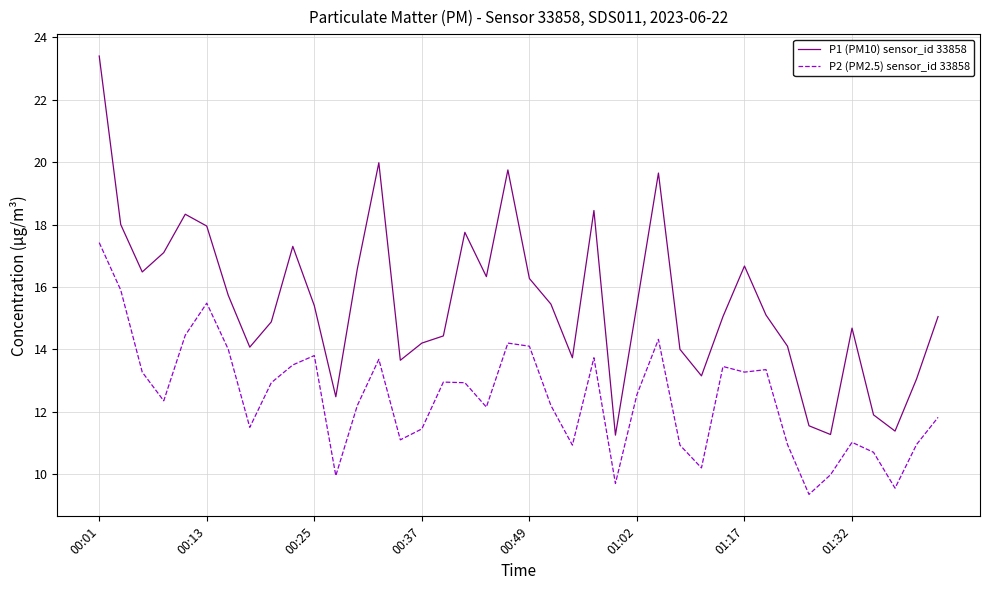

True or false: P2 (PM2.5) sensor_id 33858 and P1 (PM10) sensor_id 33858 intersect in this chart.

False